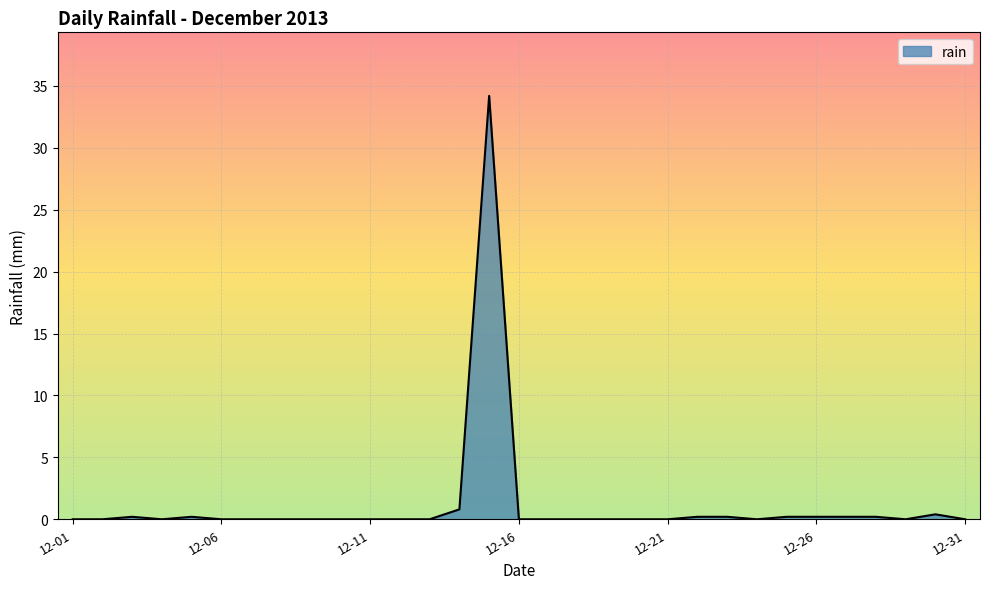

What is the difference between the maximum and minimum values?

34.2